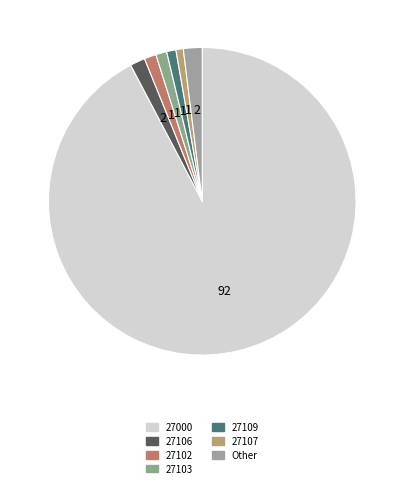

How many segments does this pie chart have?

7